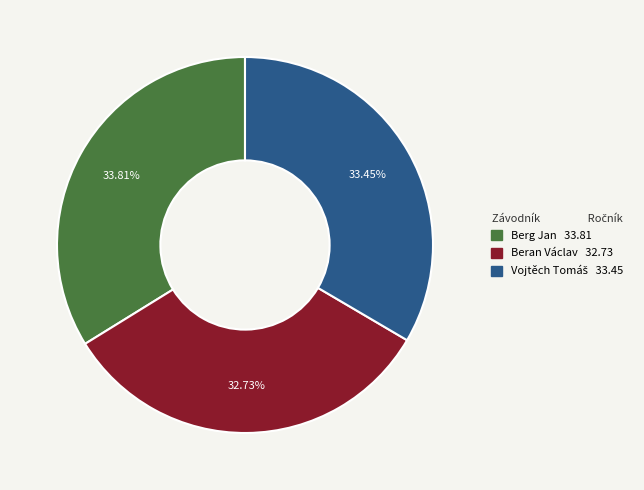

Approximately how many times larger is the value at Berg Jan compared to Beran Václav?

1.0